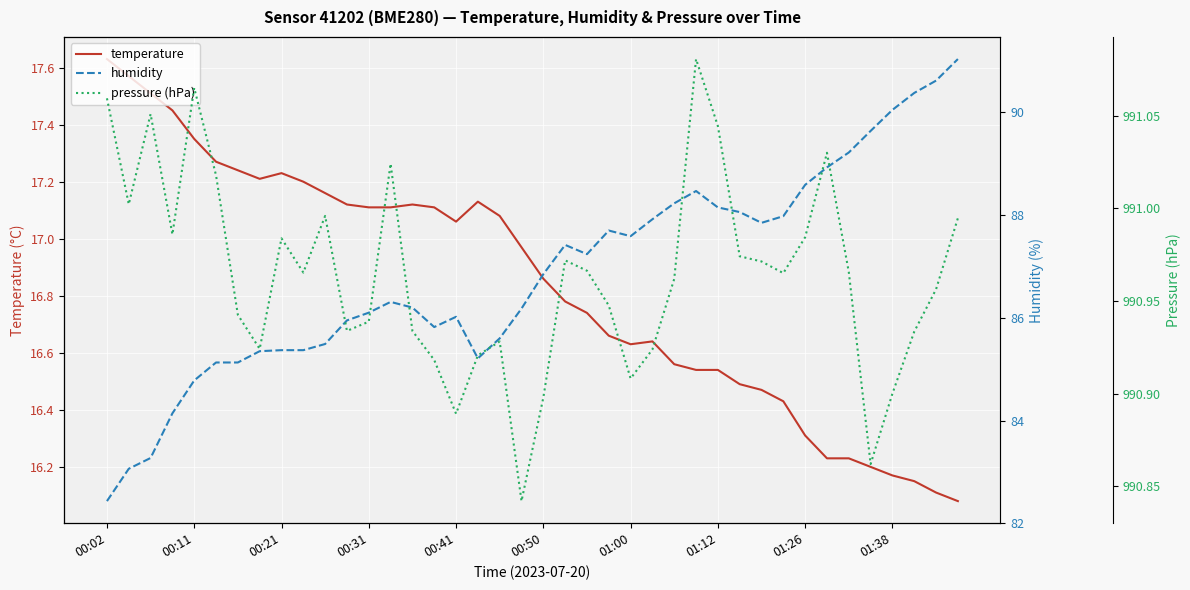

List the series in order of their peak value, highest first.

pressure (hPa), humidity, temperature